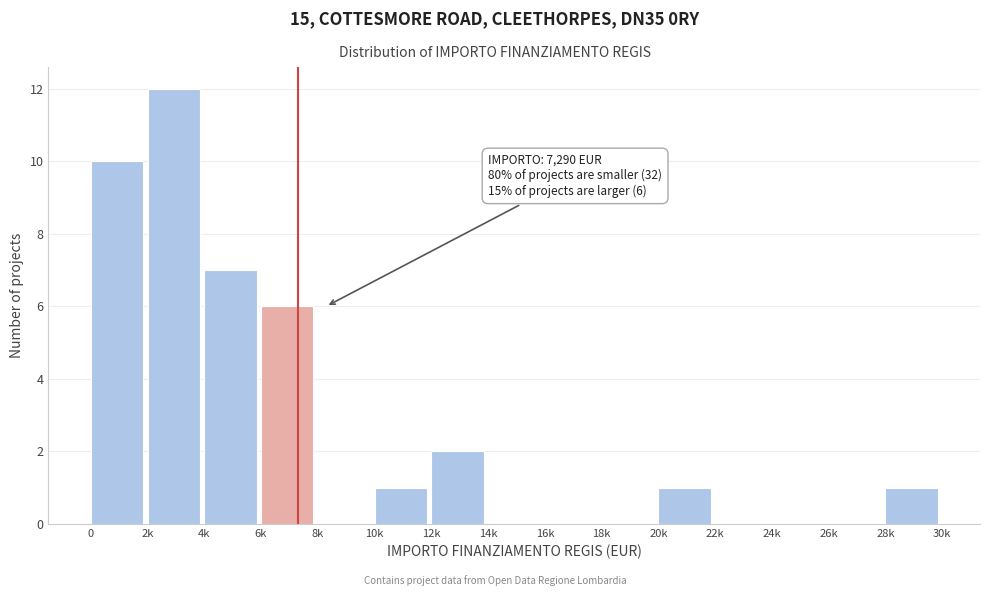

Reading right to left, list all the values displayed in this chart.

28k=1	26k=0	24k=0	22k=0	20k=1	18k=0	16k=0	14k=0	12k=2	10k=1	8k=0	6k=6	4k=7	2k=12	0=10